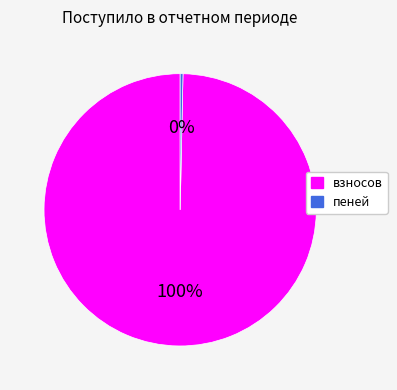

Between взносов and пеней, which is larger?

взносов